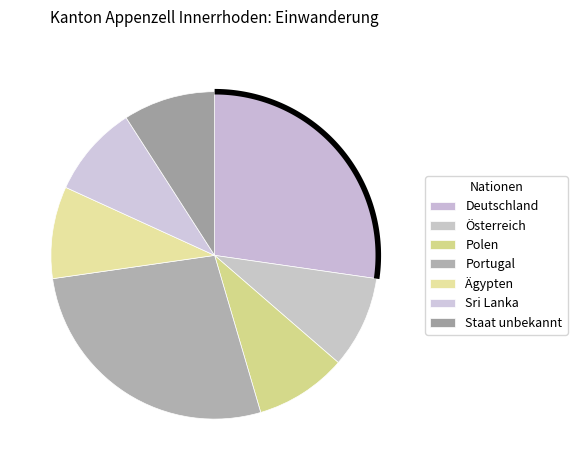

Is it true that Deutschland is 16% of the pie?

False